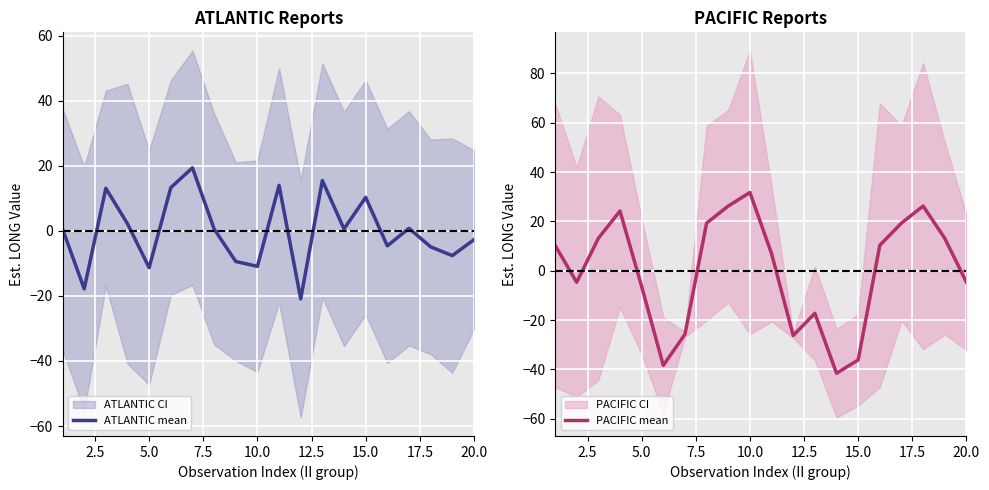

True or false: ATLANTIC mean and PACIFIC mean intersect in this chart.

True